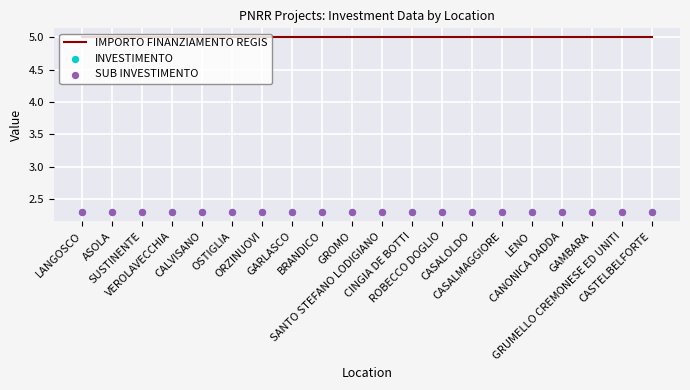

Which series contains the lowest Y value?

INVESTIMENTO